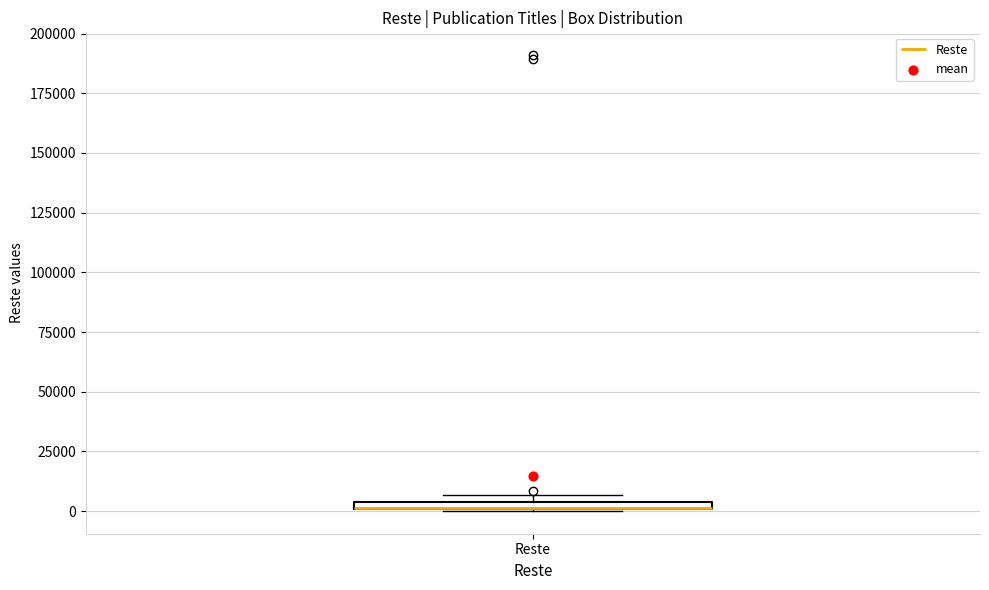

Where is the lower edge of the box for Reste on the y-axis? The values are not printed on the chart, so give them approximately, as read against the axis.

0